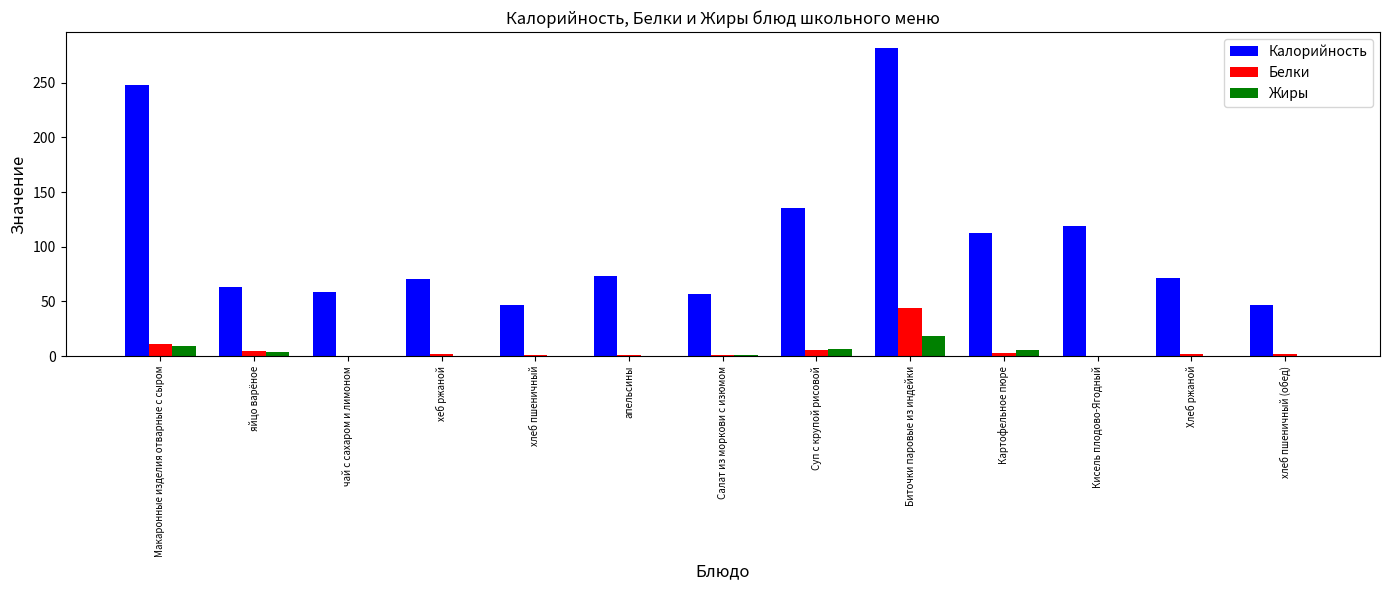

Is it true that Жиры equals 0.2 at хлеб пшеничный?

True